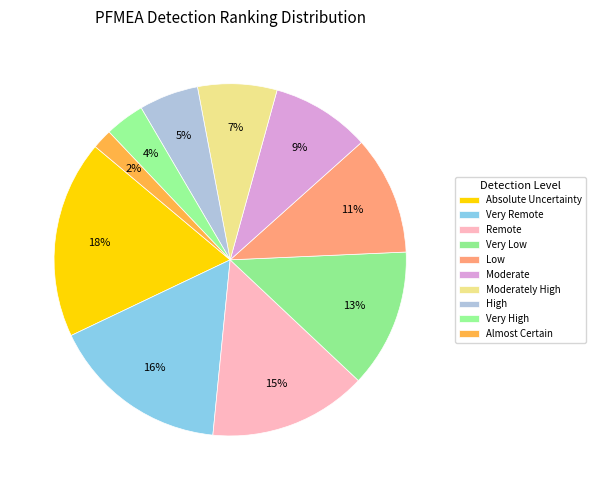

Which has a higher value, Very High or Absolute Uncertainty?

Absolute Uncertainty